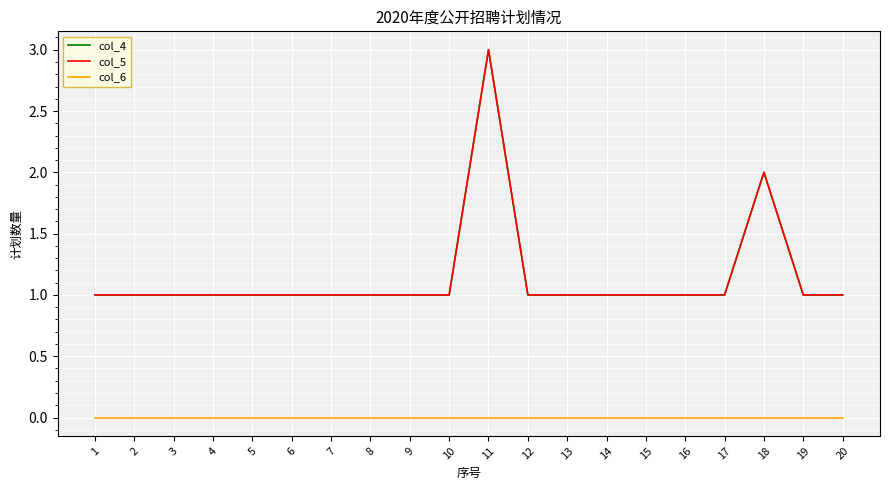

Rank the series at 20 from lowest to highest value.

col_6, col_4, col_5